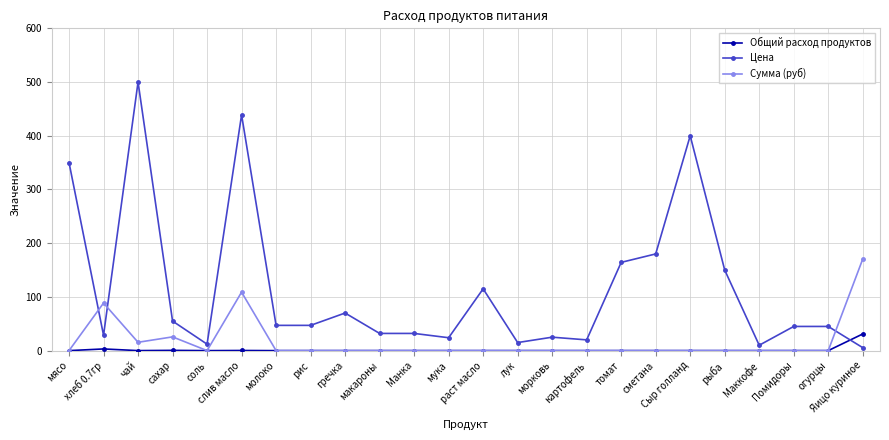

What is the total value across all series at хлеб 0.7гр?

120.2